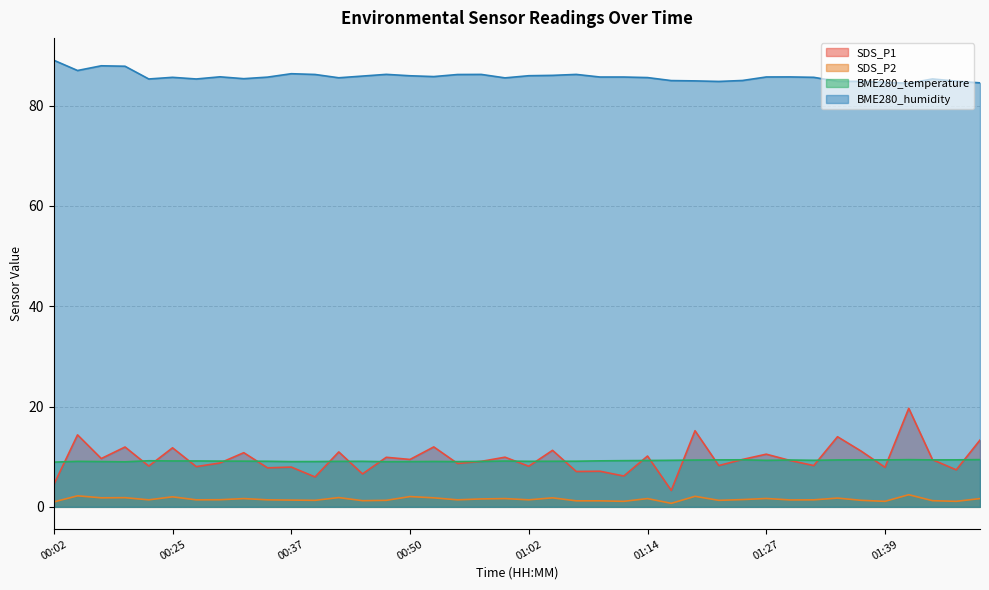

At which category does BME280_temperature reach its first local valley?

00:09